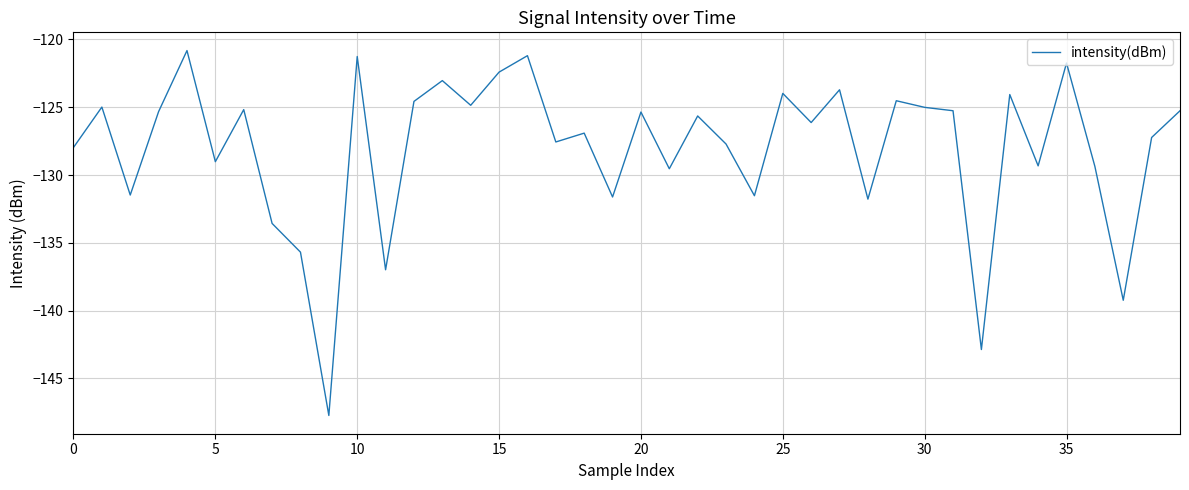

What is the difference between the maximum and minimum values?

26.9